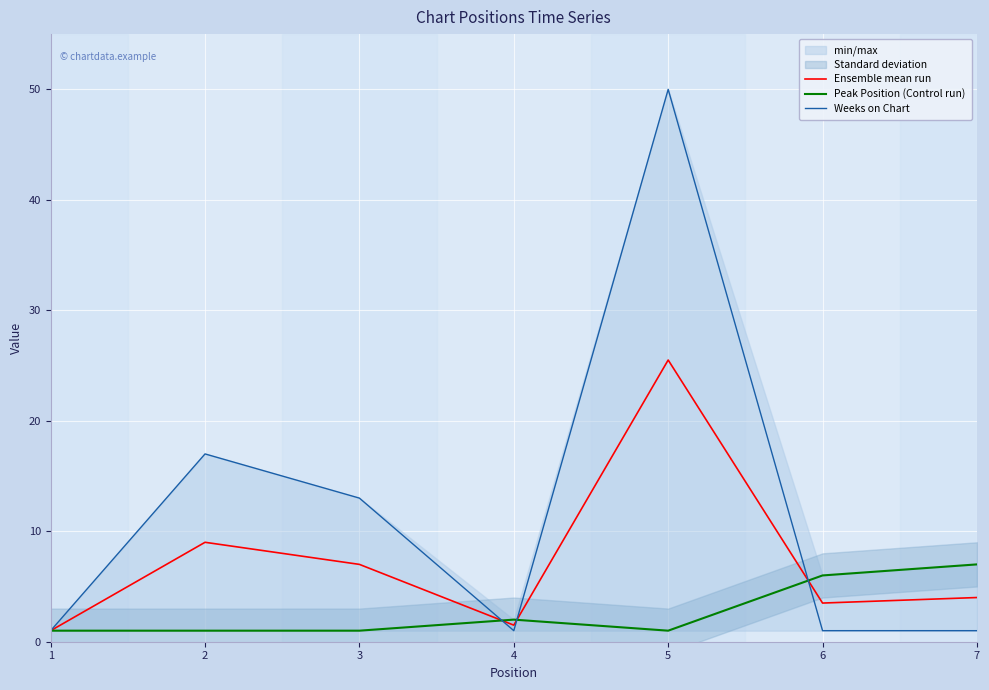

Which has a higher value, 7 or 1?

7